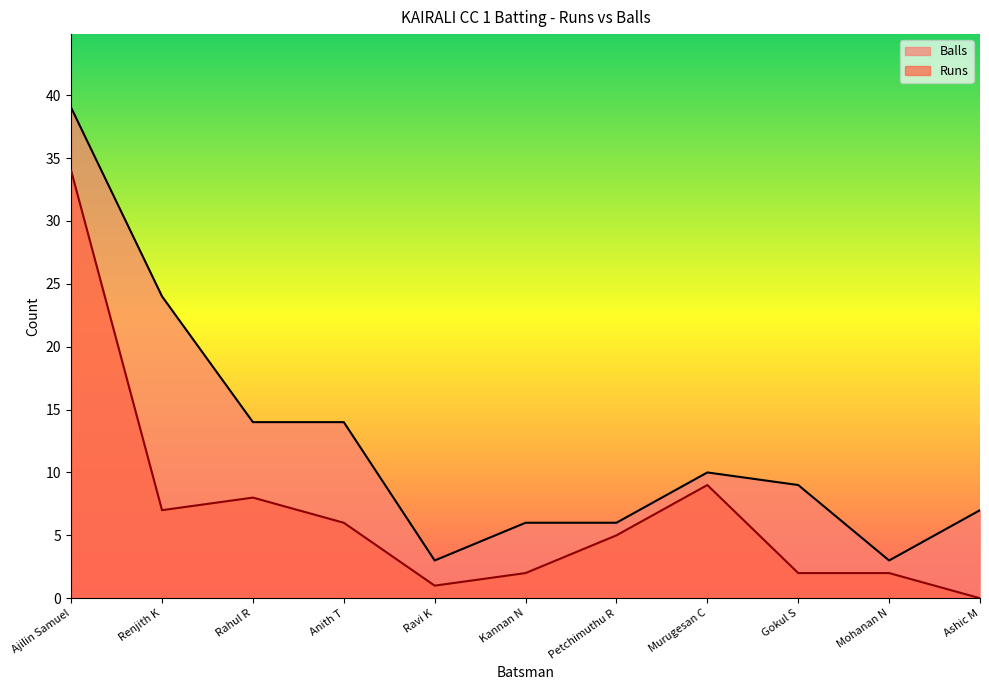

True or false: Runs and Balls cross at least once.

False